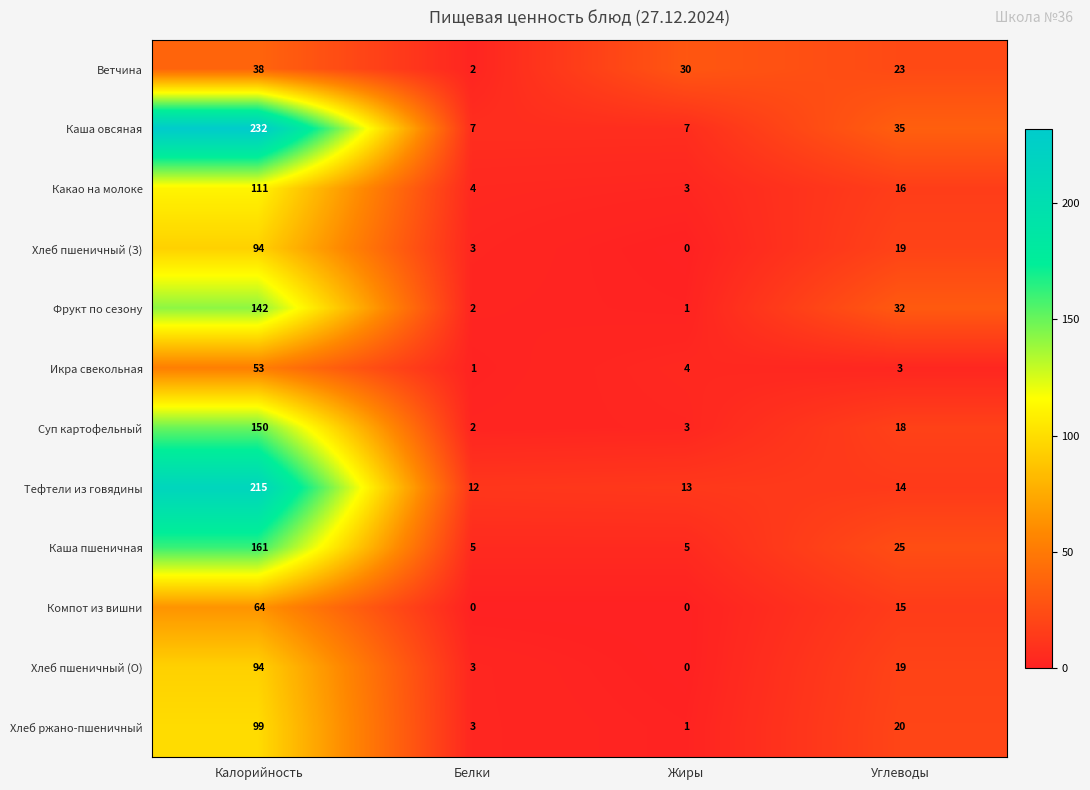

Rank the categories by Какао на молоке value from highest to lowest.

Калорийность, Углеводы, Белки, Жиры